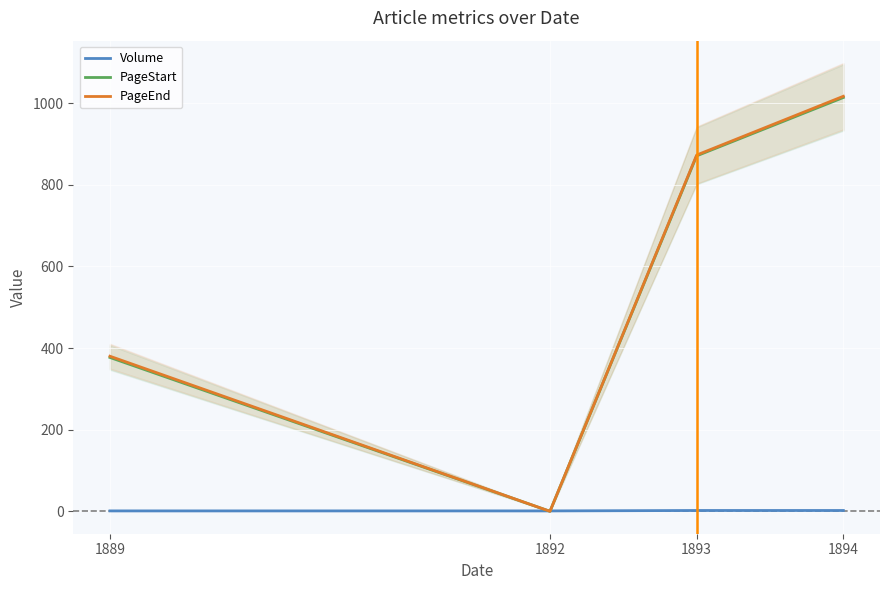

Count the number of data series in this chart.

3